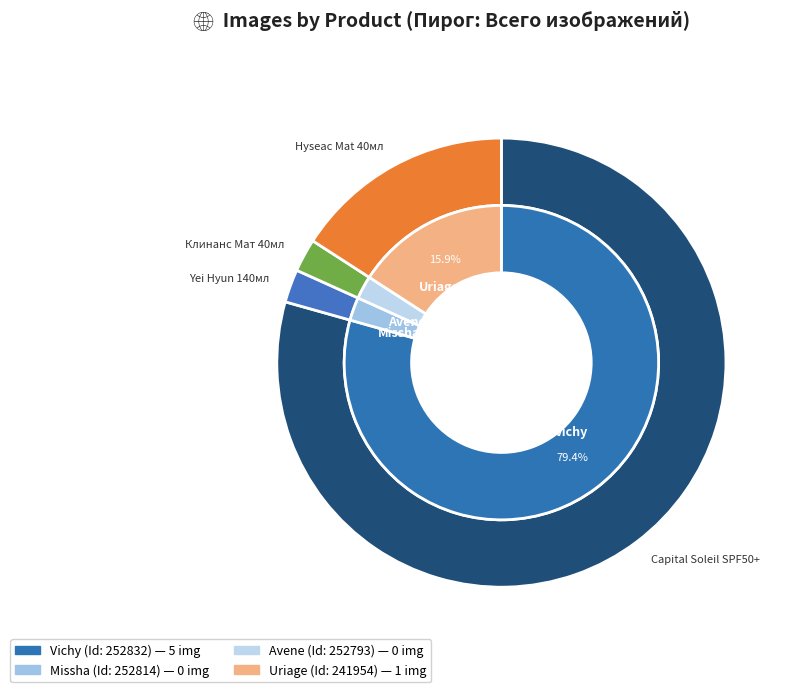

The 252793 slice represents 0% of the pie. True or false?

True